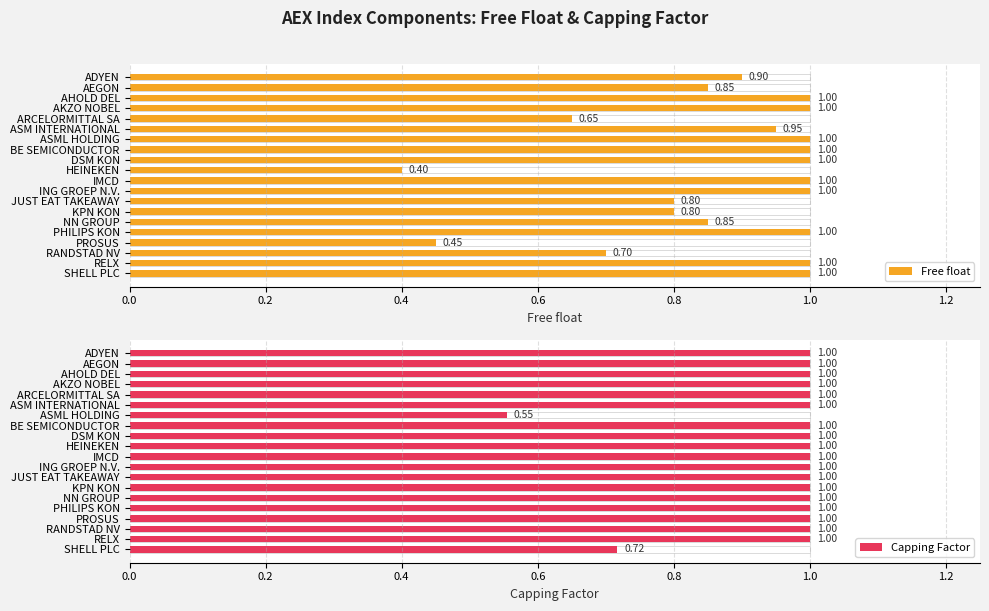

What position from the left is PROSUS?

17